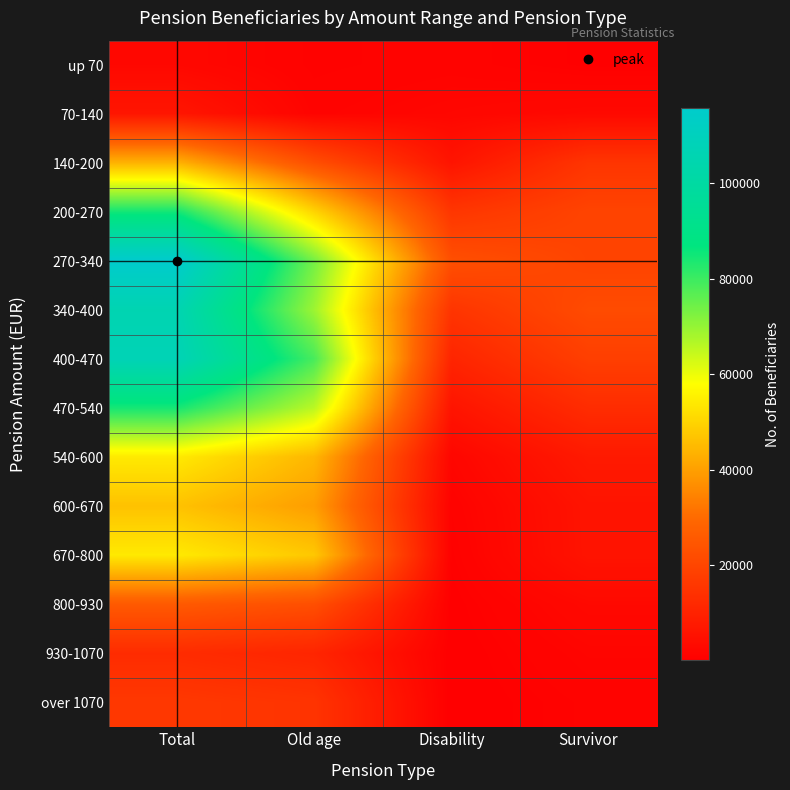

Reading right to left, list all the values displayed in this chart.

up 70: Survivor=402	Disability=1230	Old age=854	Total=2486
70-140: Survivor=2897	Disability=2154	Old age=1299	Total=6350
140-200: Survivor=15221	Disability=5899	Old age=22307	Total=43427
200-270: Survivor=19325	Disability=15482	Old age=49928	Total=84735
270-340: Survivor=19441	Disability=22644	Old age=73720	Total=115805
340-400: Survivor=21451	Disability=15157	Old age=69162	Total=105770
400-470: Survivor=18052	Disability=10629	Old age=78713	Total=107394
470-540: Survivor=12712	Disability=5897	Old age=65764	Total=84373
540-600: Survivor=7545	Disability=2071	Old age=44394	Total=54010
600-670: Survivor=5827	Disability=1038	Old age=39607	Total=46472
670-800: Survivor=5753	Disability=644	Old age=47567	Total=53964
800-930: Survivor=2814	Disability=267	Old age=22489	Total=25570
930-1070: Survivor=1718	Disability=117	Old age=10747	Total=12582
over 1070: Survivor=1092	Disability=81	Old age=14879	Total=16052